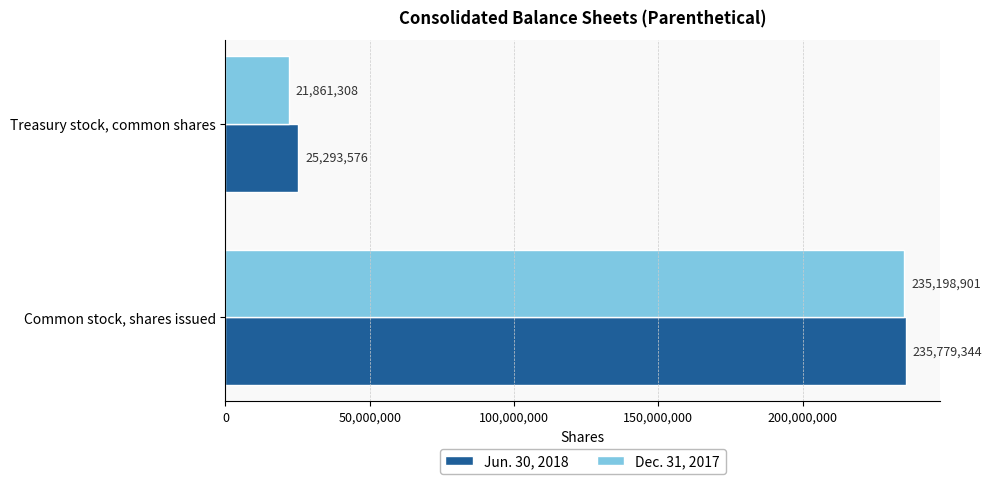

What is the maximum value shown in the chart?

235779344